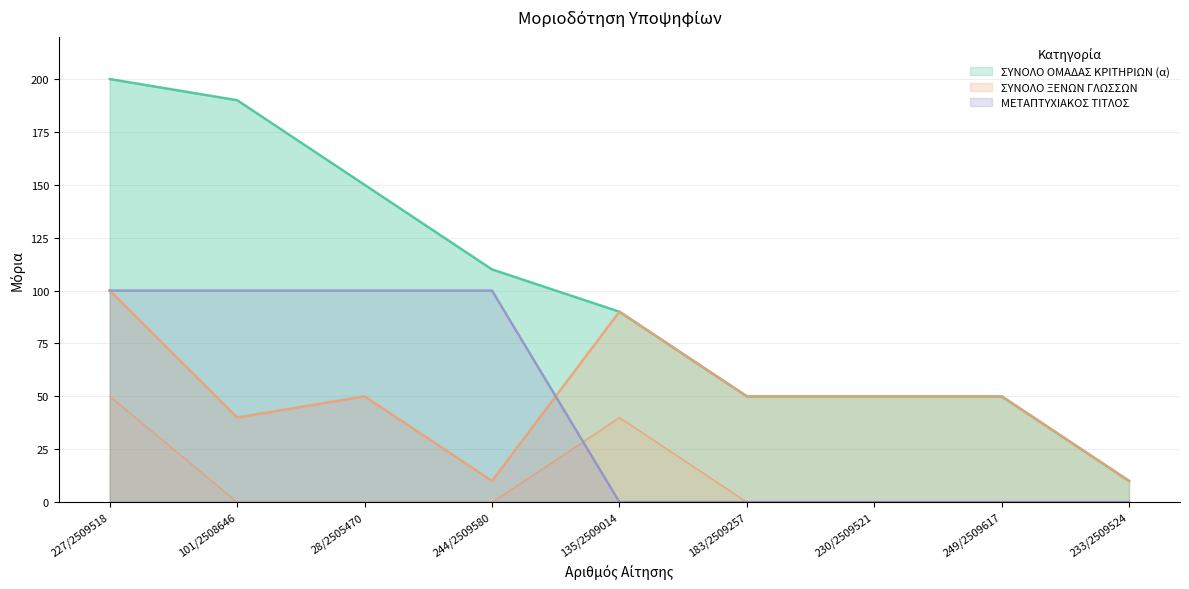

True or false: ΓΝΩΣΗ ΓΑΛΛΙΚΗΣ ΓΛΩΣΣΑΣ and ΓΕΝΙΚΟ ΣΥΝΟΛΟ cross at least once.

False